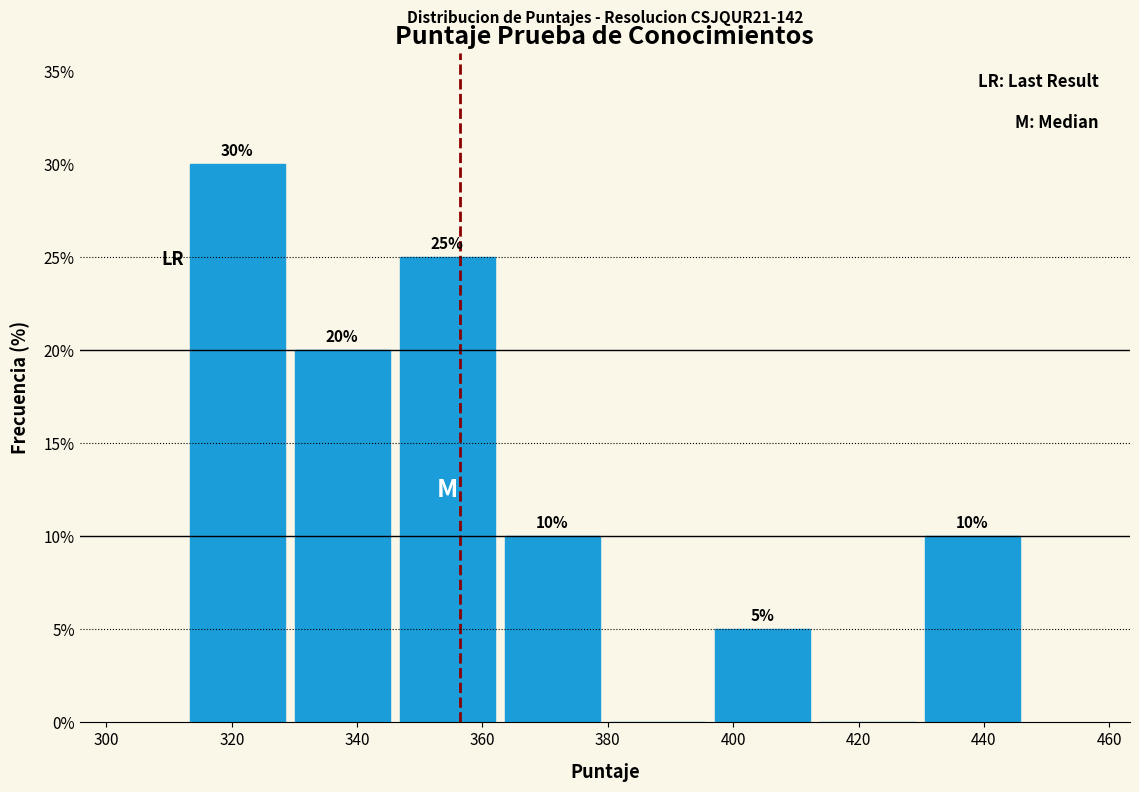

Over which range of the x-axis is the bar tallest?

312 to 330